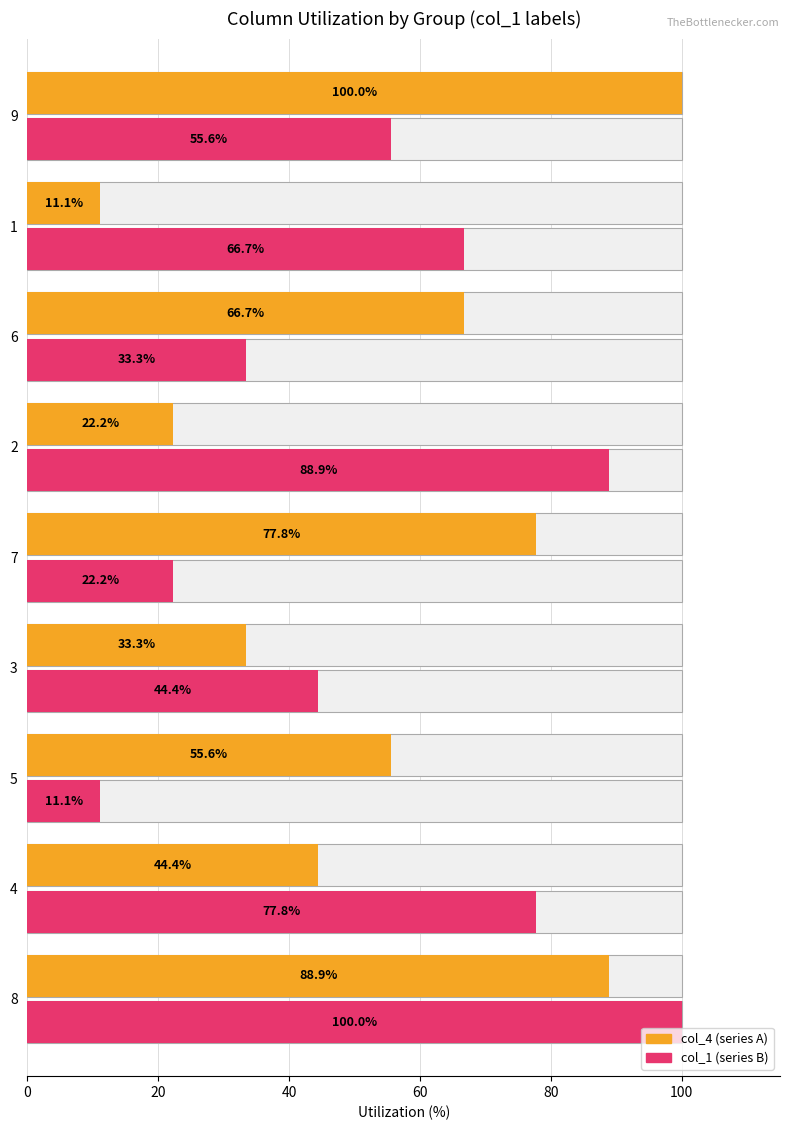

Reading right to left, list all the values displayed in this chart.

col_4 (avg-like): 100.0	11.1	66.7	22.2	77.8	33.3	55.6	44.4	88.9
col_1 (max-like): 55.6	66.7	33.3	88.9	22.2	44.4	11.1	77.8	100.0